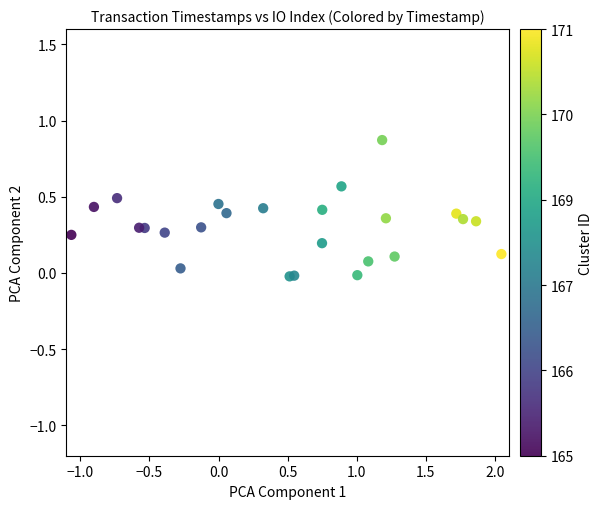

What is the range of X values (max minus min)?

3.1